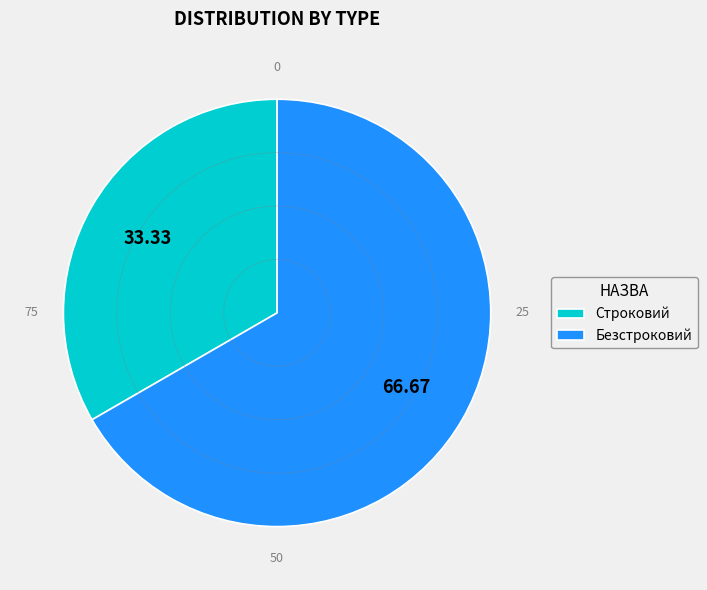

The Безстроковий slice represents 67% of the pie. True or false?

True